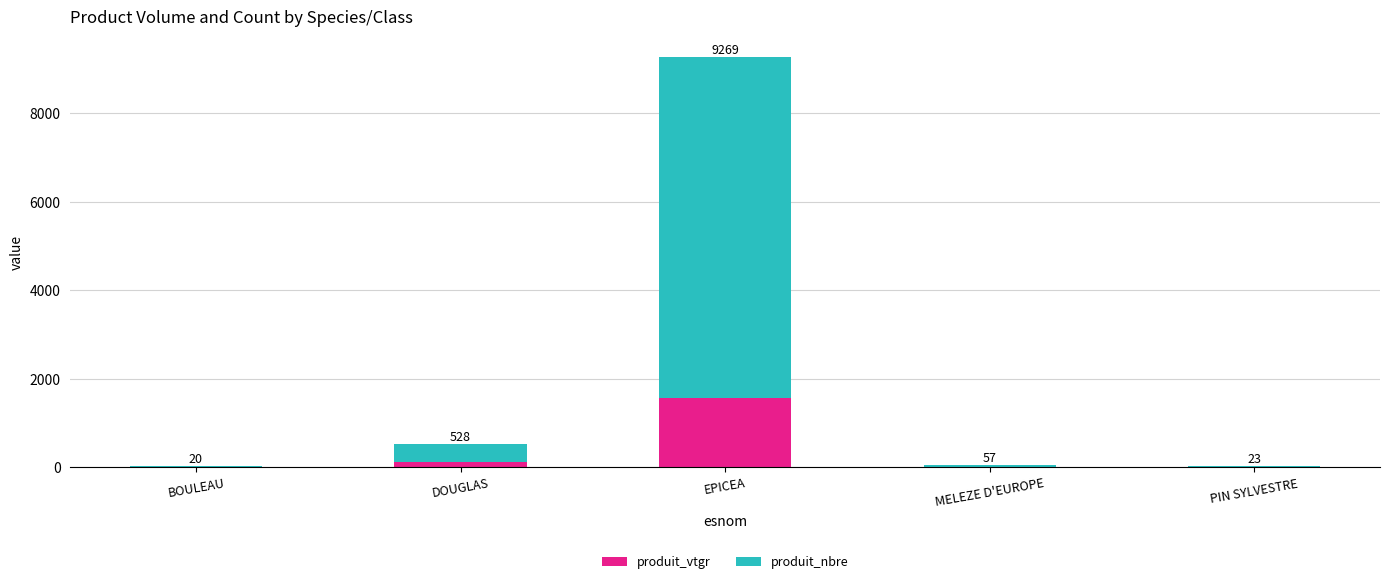

Does the chart contain stacked bars?

Yes